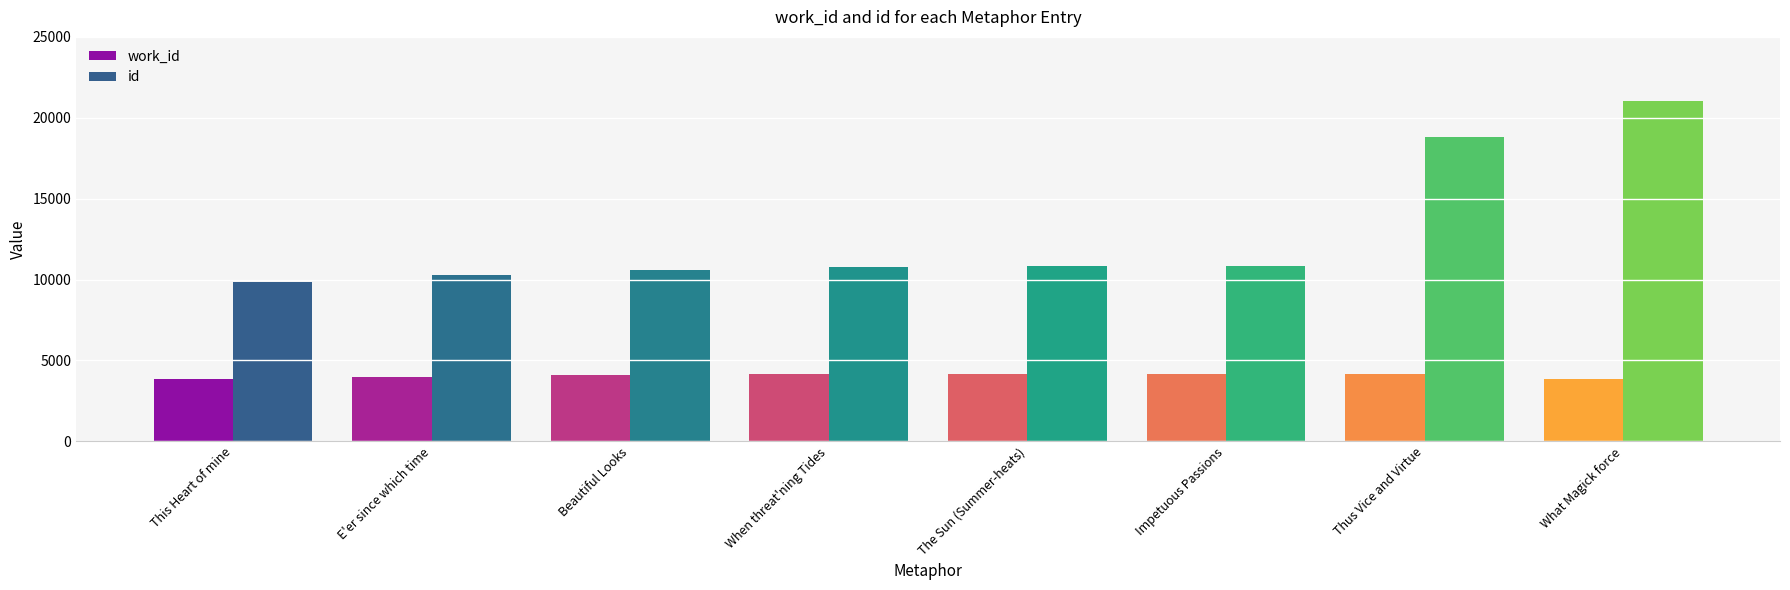

The id series shows 30425 at What Magick force. True or false?

False